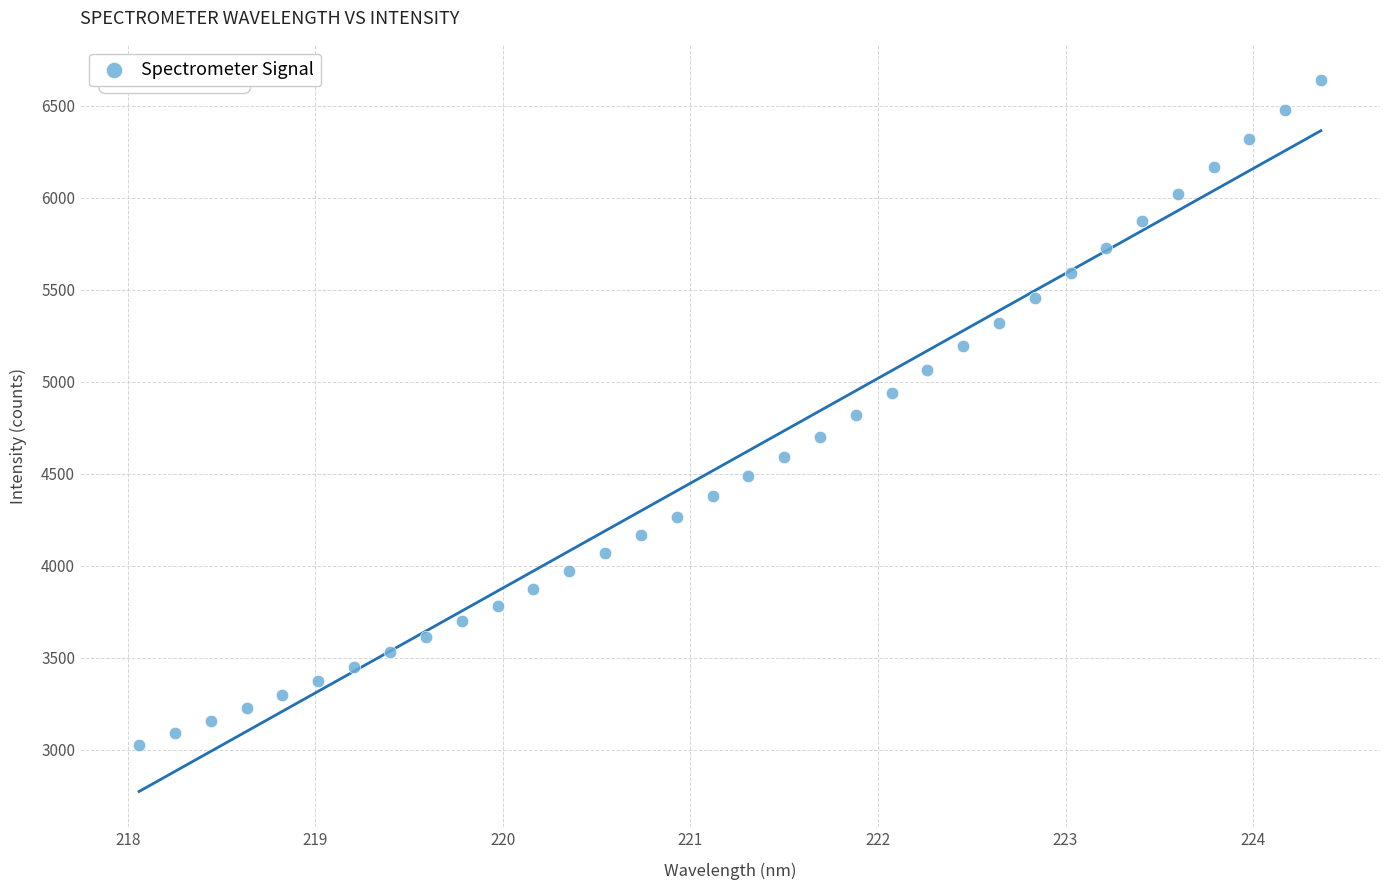

What is the range of X values (max minus min)?

6.3